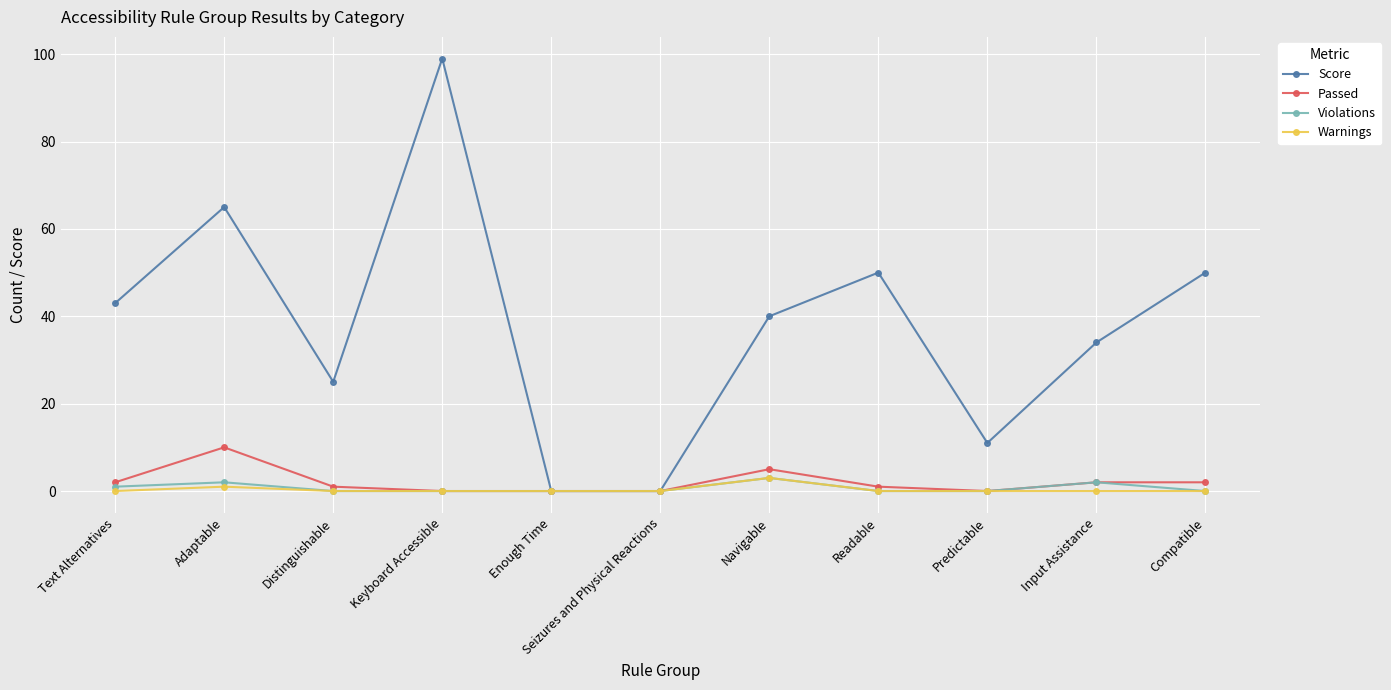

At which label is Warnings closest to 1?

Adaptable